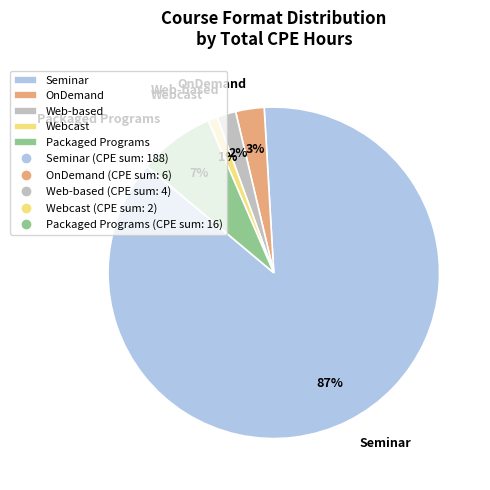

Count the number of slices in the pie.

5